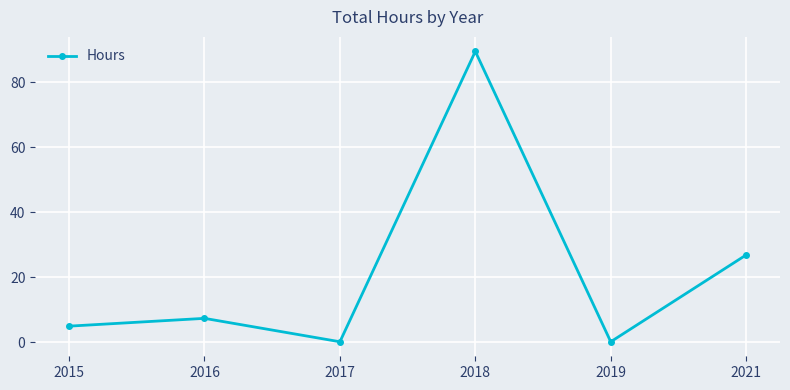

Which has a higher value, 2015 or 2018?

2018